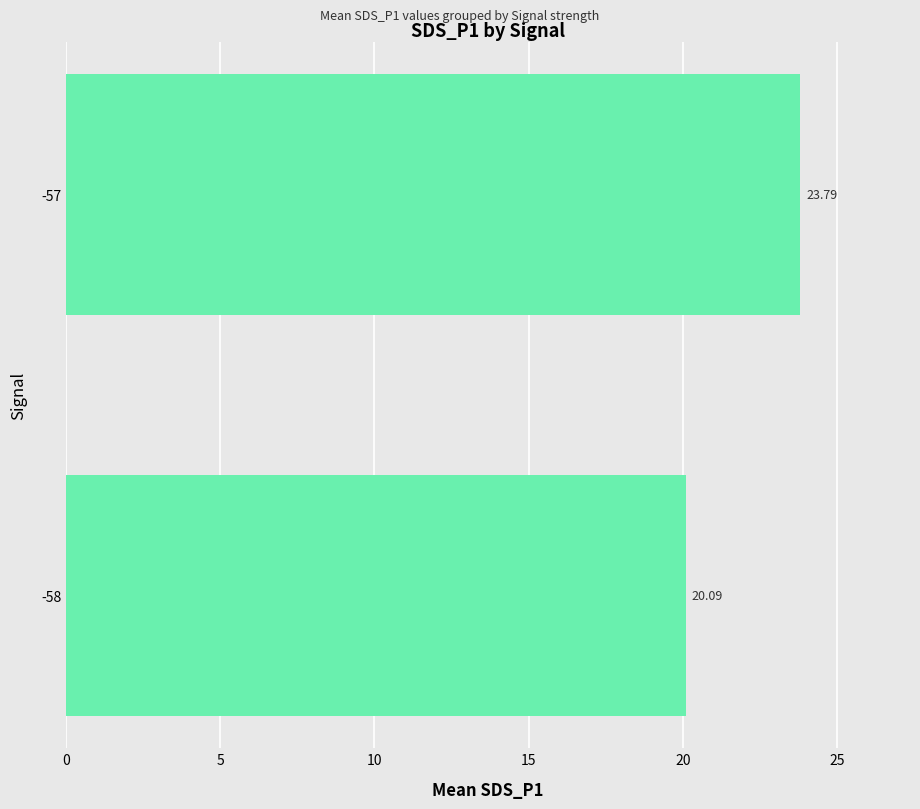

Count the number of values greater than 23.

1